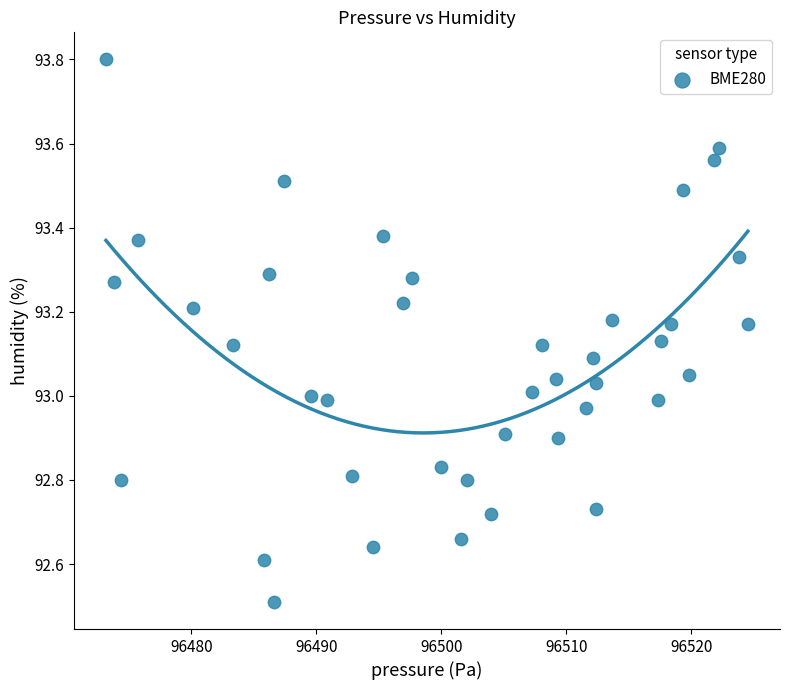

What is the range of X values (max minus min)?

51.4